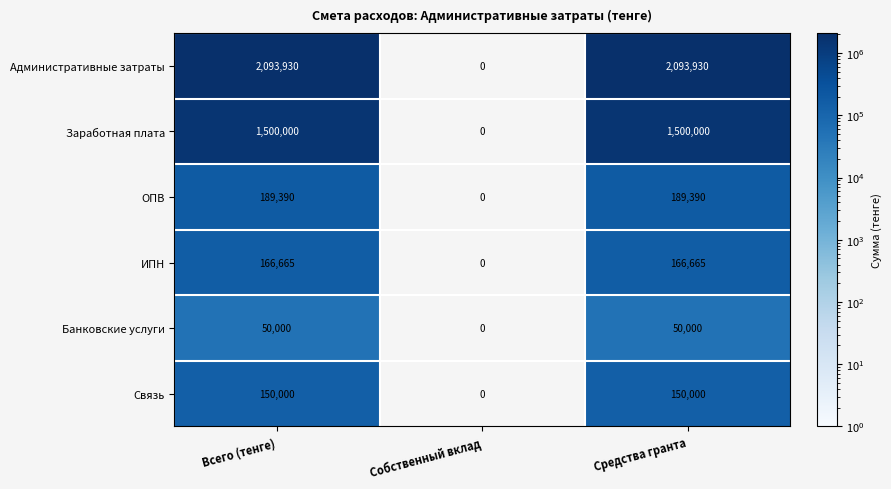

How many values in the ОПВ series are below 189390?

1